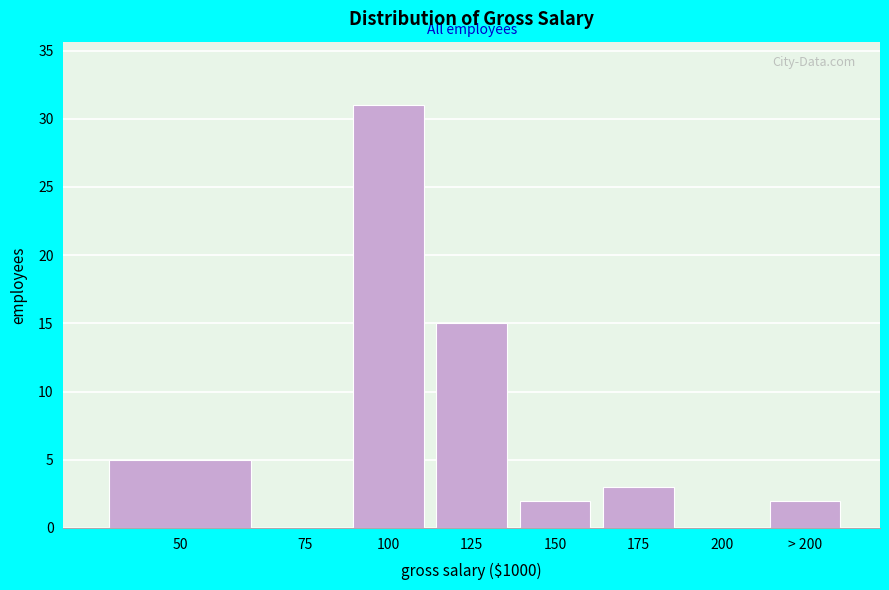

Reading left to right, list all the values displayed in this chart.

50=5	75=0	100=31	125=15	150=2	175=3	200=0	> 200=2